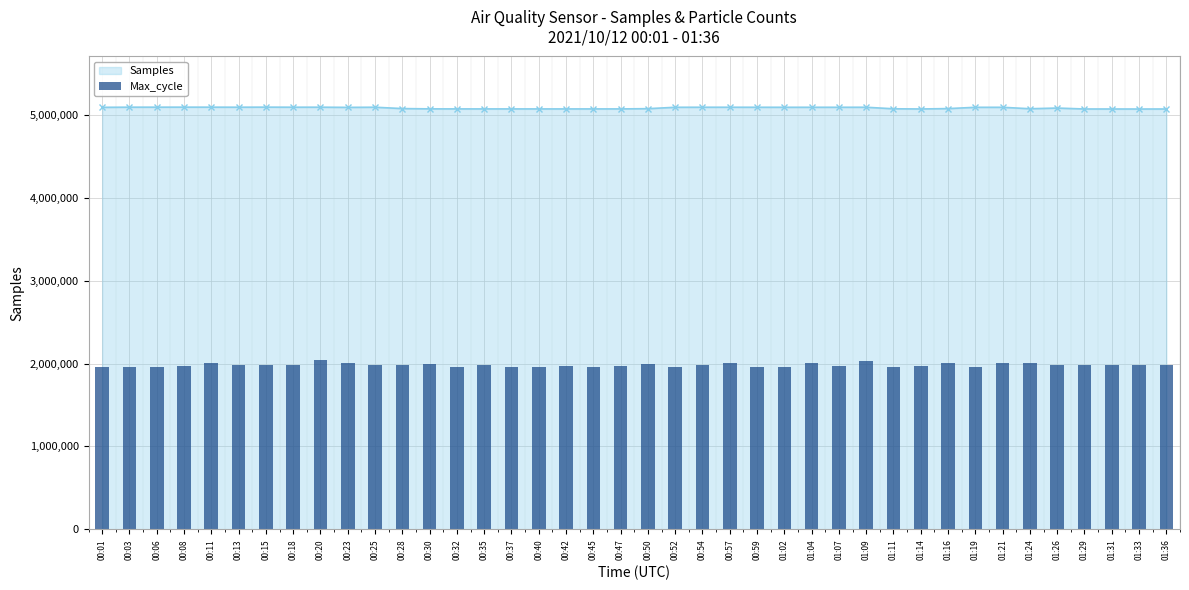

What is the value of the 39th bar from the left?

1981984.0